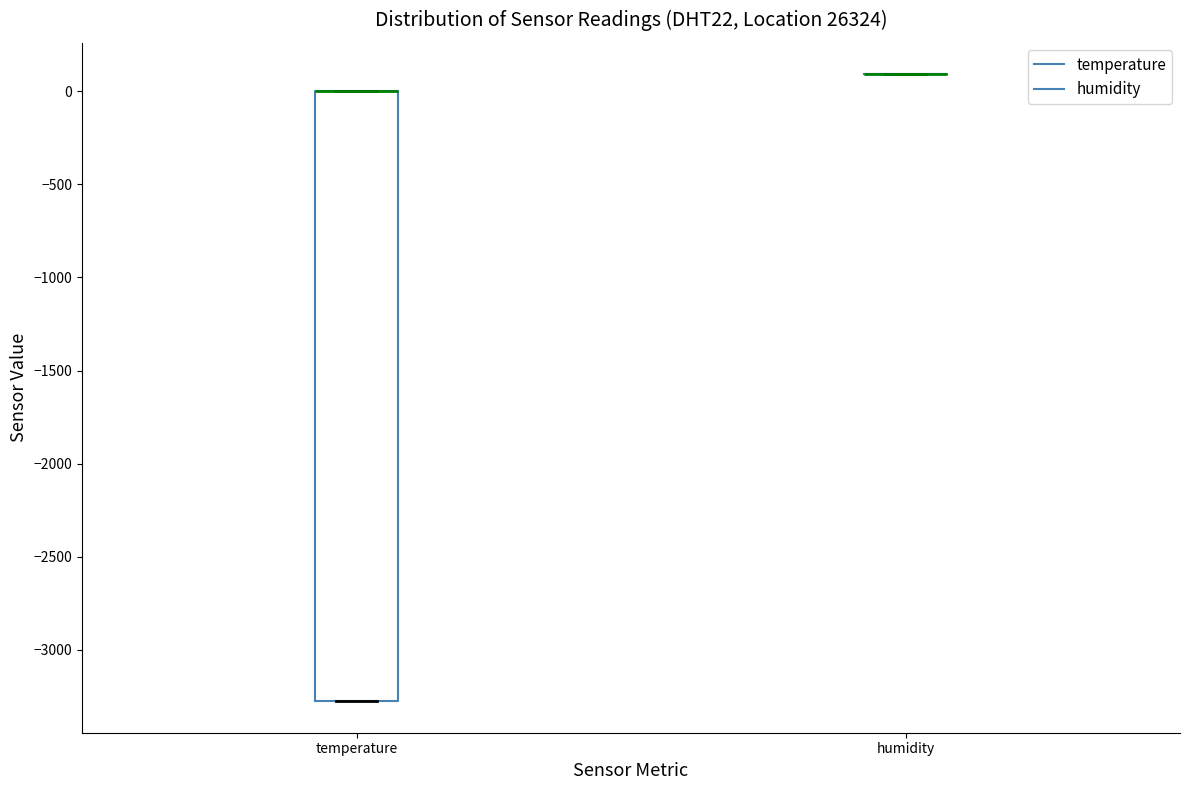

Where is the lower edge of the box for temperature on the y-axis? The values are not printed on the chart, so give them approximately, as read against the axis.

-3300